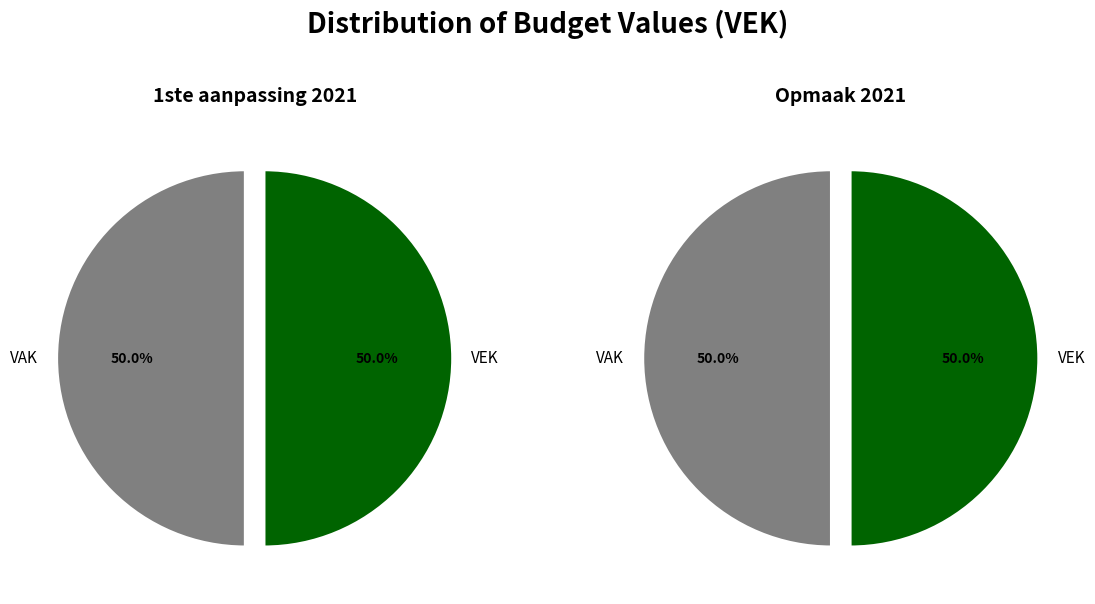

How many slices are in this pie chart?

2